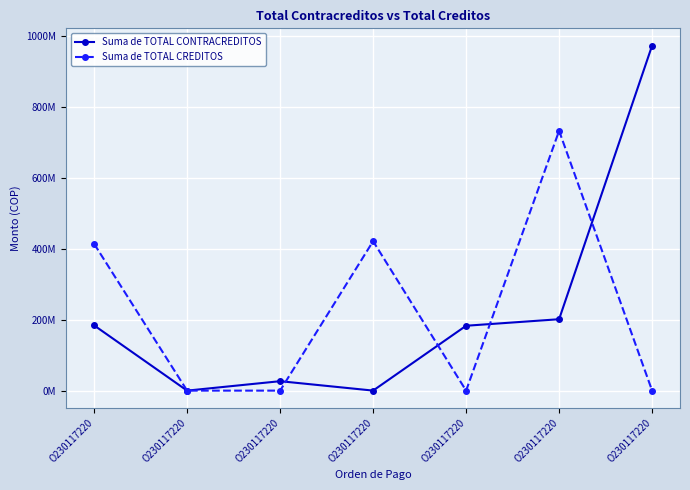

Which series has the largest total across all categories?

Suma de TOTAL CONTRACREDITOS